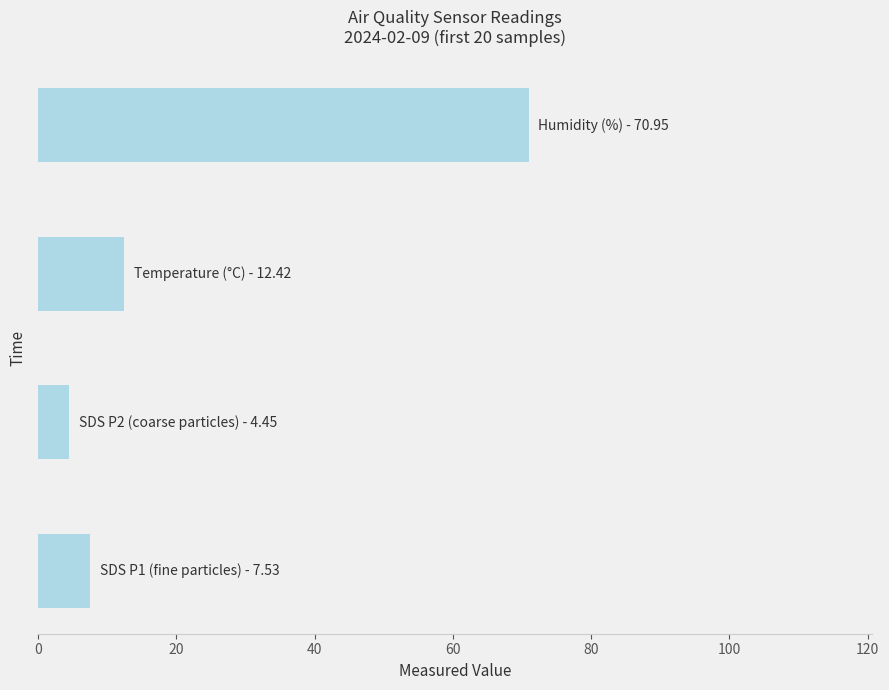

What is the difference between the maximum and second lowest values?

63.4